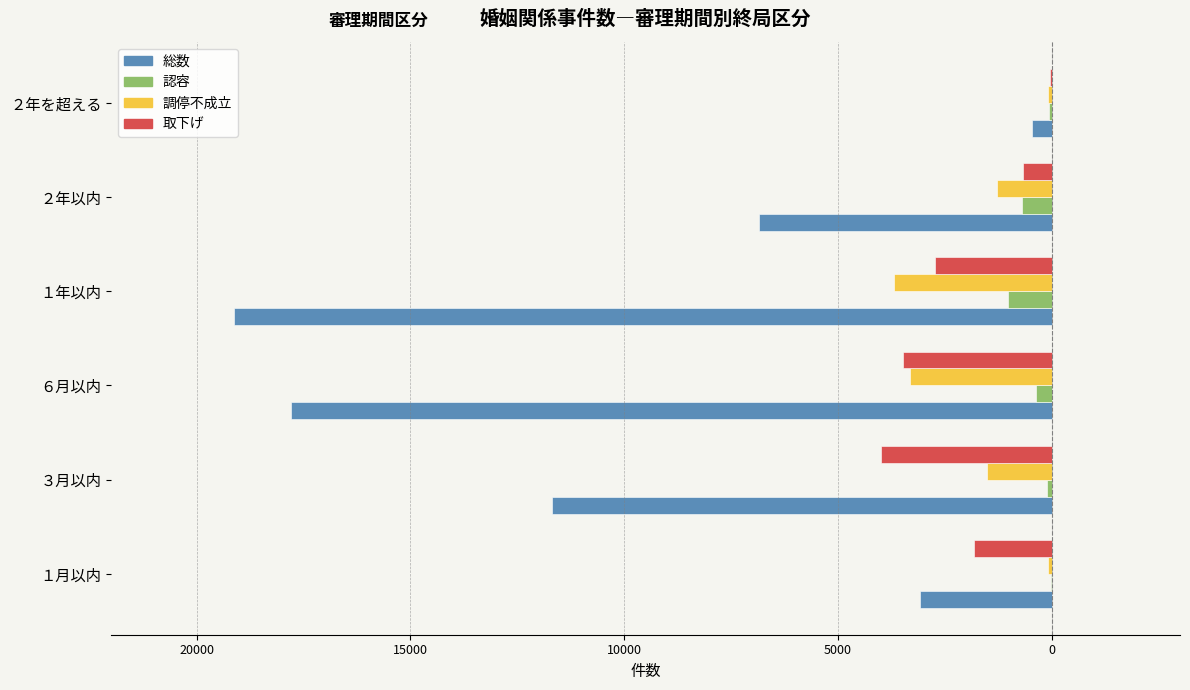

Reading left to right, list all the values displayed in this chart.

総数: -3075	-11687	-17793	-19118	-6845	-451
認容: -12	-112	-363	-1018	-695	-59
調停不成立: -91	-1514	-3327	-3691	-1292	-83
取下げ: -1830	-3992	-3475	-2720	-668	-35